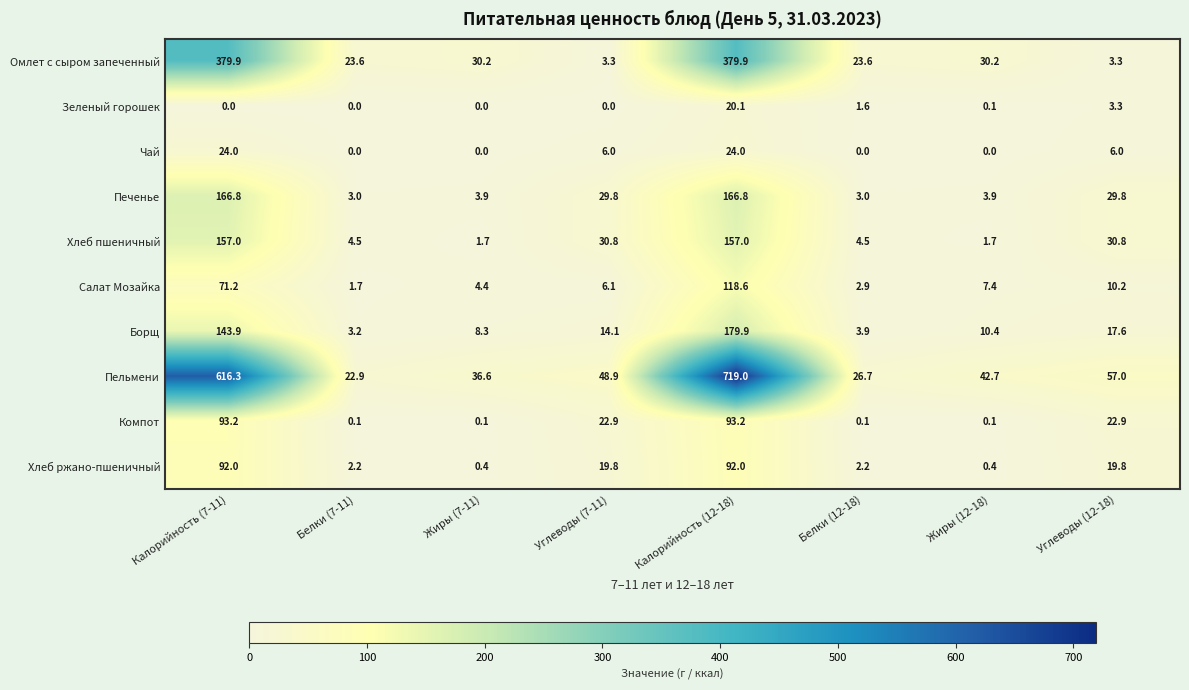

The value of Компот at Калорийность (7-11) is 55.9. True or false?

False